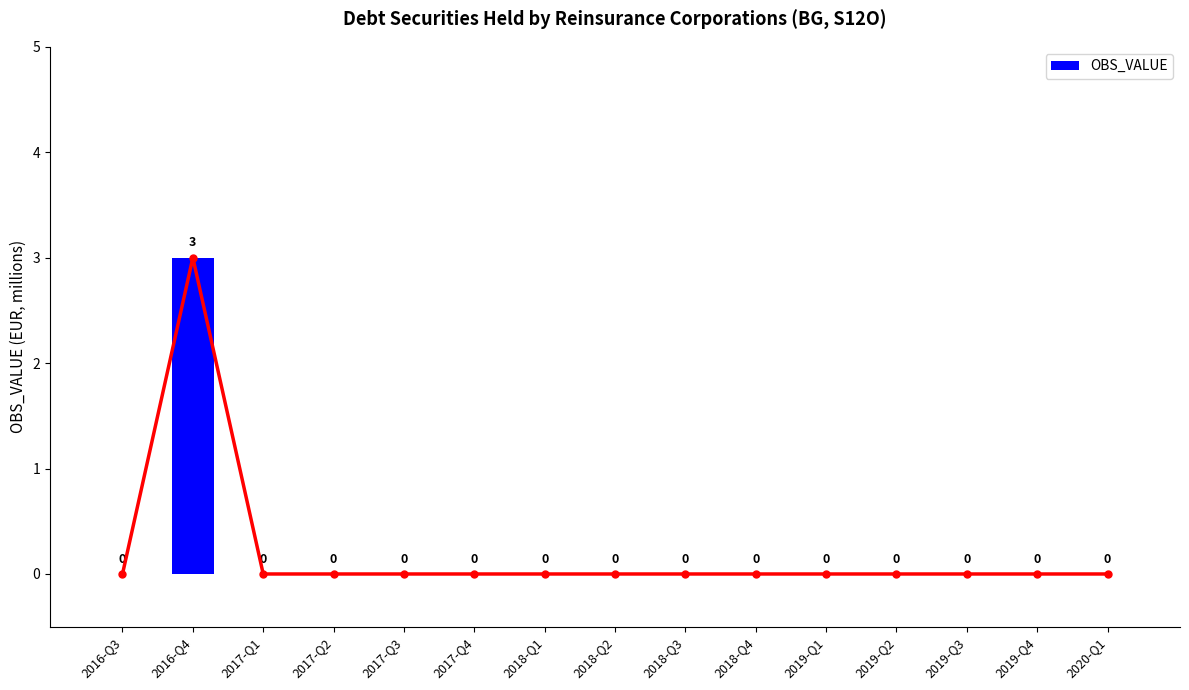

Which label corresponds to the largest value in the chart?

2016-Q4